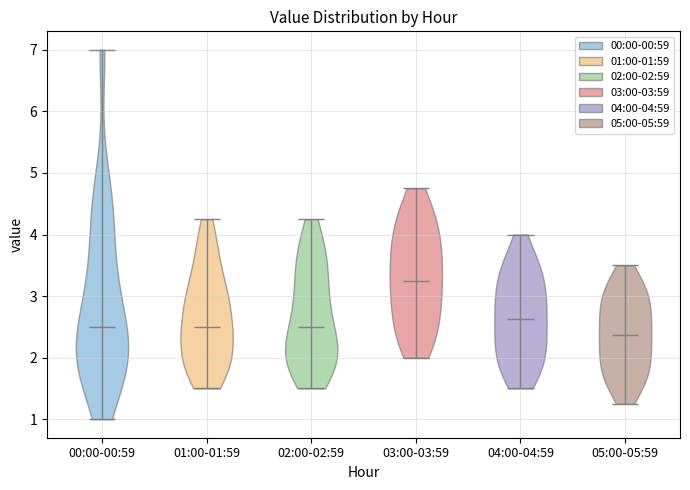

Reading left to right, read every violin against the y-axis: where its median line is, and the lowest and highest points it reaches. The values are not printed on the chart, so give them approximately, as read against the axis.

00:00-00:59: median line 2.5, lowest point 1.0, highest point 7.0
01:00-01:59: median line 2.5, lowest point 1.5, highest point 4.3
02:00-02:59: median line 2.5, lowest point 1.5, highest point 4.3
03:00-03:59: median line 3.3, lowest point 2.0, highest point 4.8
04:00-04:59: median line 2.6, lowest point 1.5, highest point 4.0
05:00-05:59: median line 2.4, lowest point 1.3, highest point 3.5